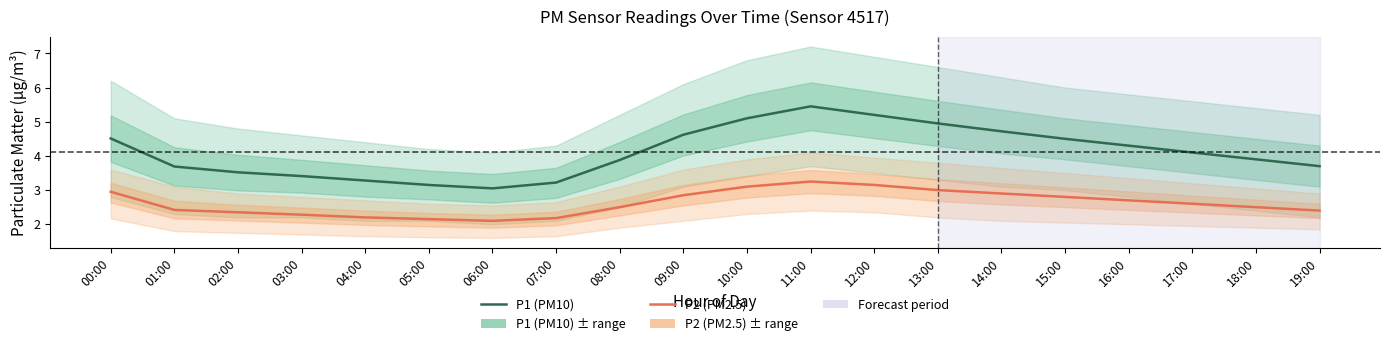

What is the approximate value of P1 (PM10) at 10:00?

5.1